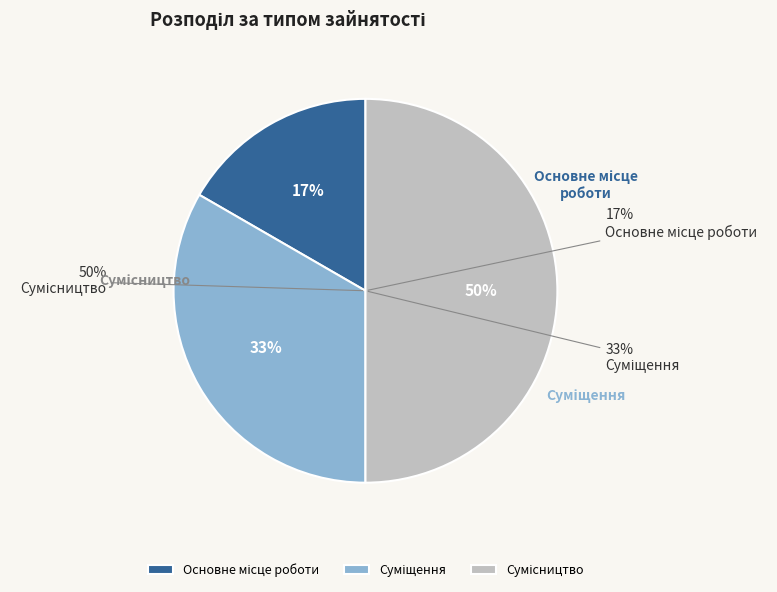

To the nearest percent, what percentage of the pie is Основне місце роботи?

17%